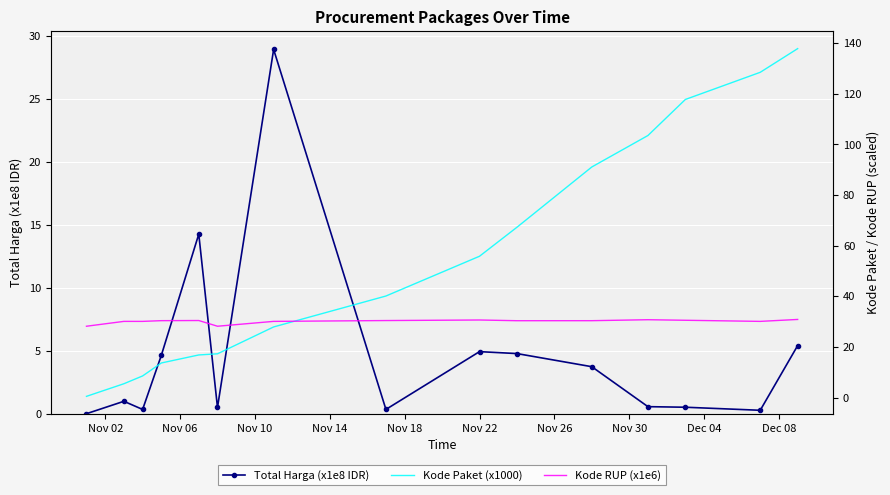

True or false: Total Harga (x1e8 IDR) has more than 1 points higher than both neighbors.

True